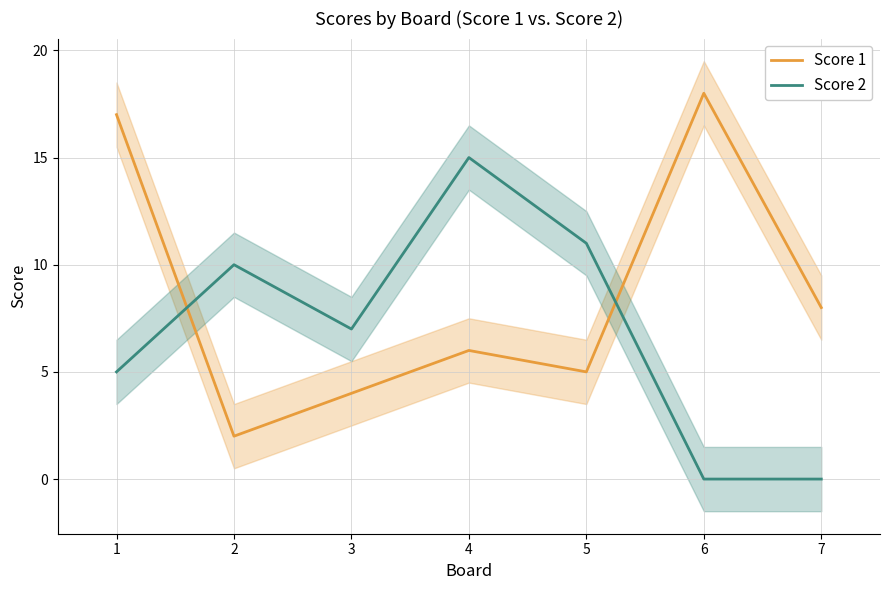

In Score 2, how many points are lower than both neighbors (excluding endpoints)?

1